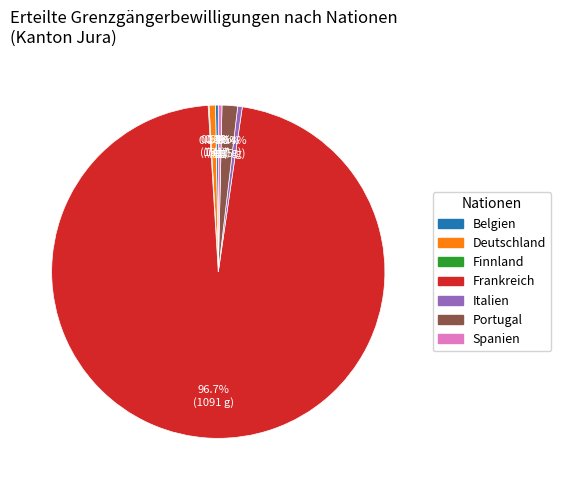

To the nearest percent, what is the average slice percentage?

14%